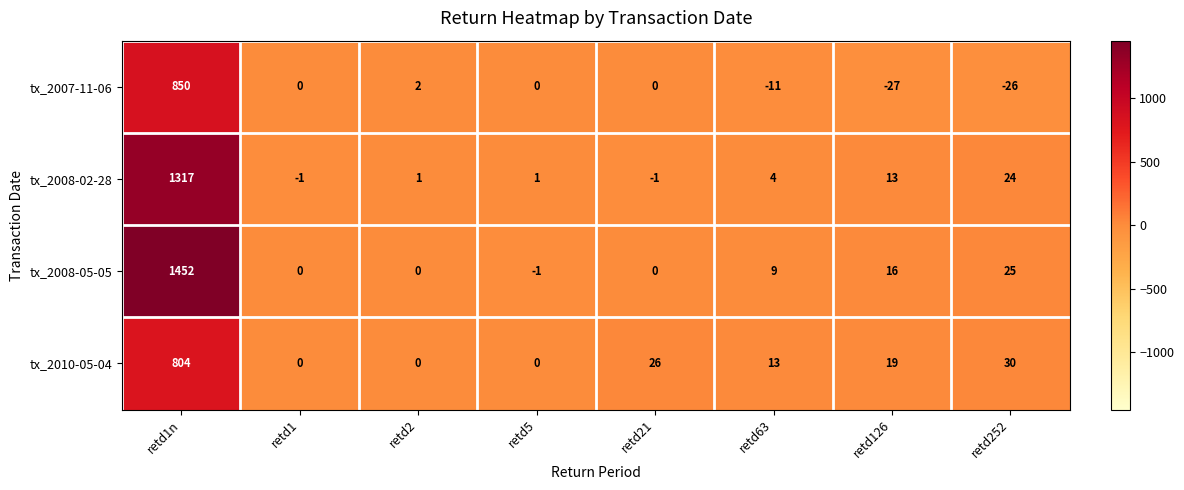

What is the difference between the maximum and minimum values in the tx_2007-11-06 series?

877